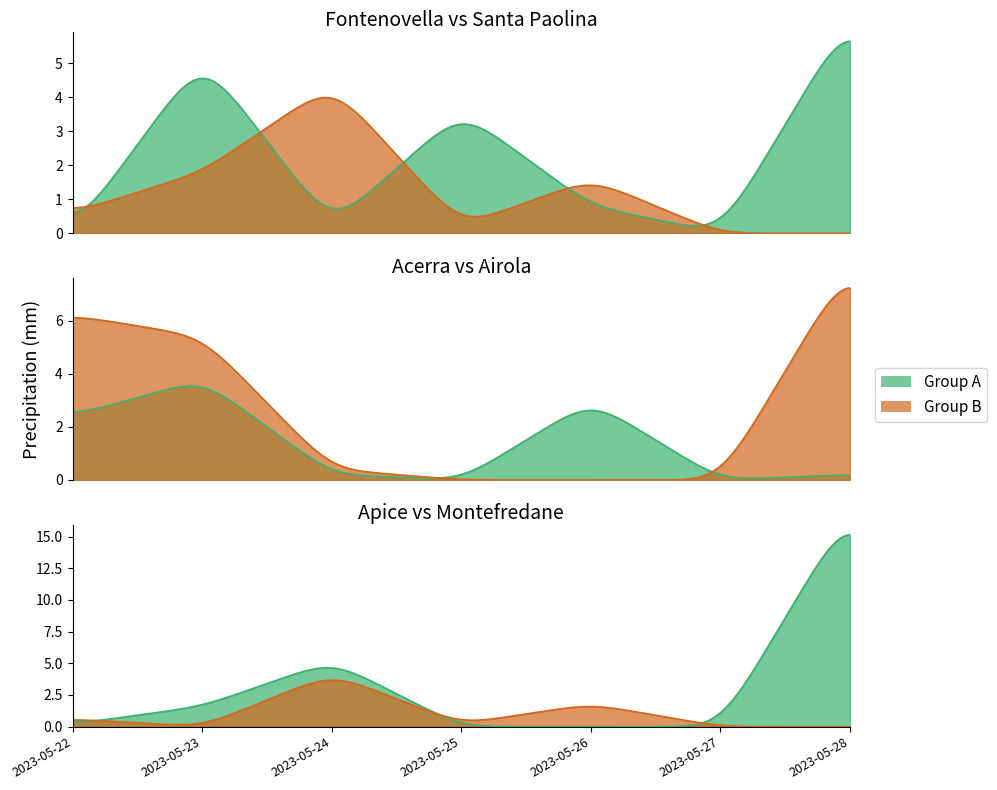

Does the chart display data point markers on the line(s)?

No